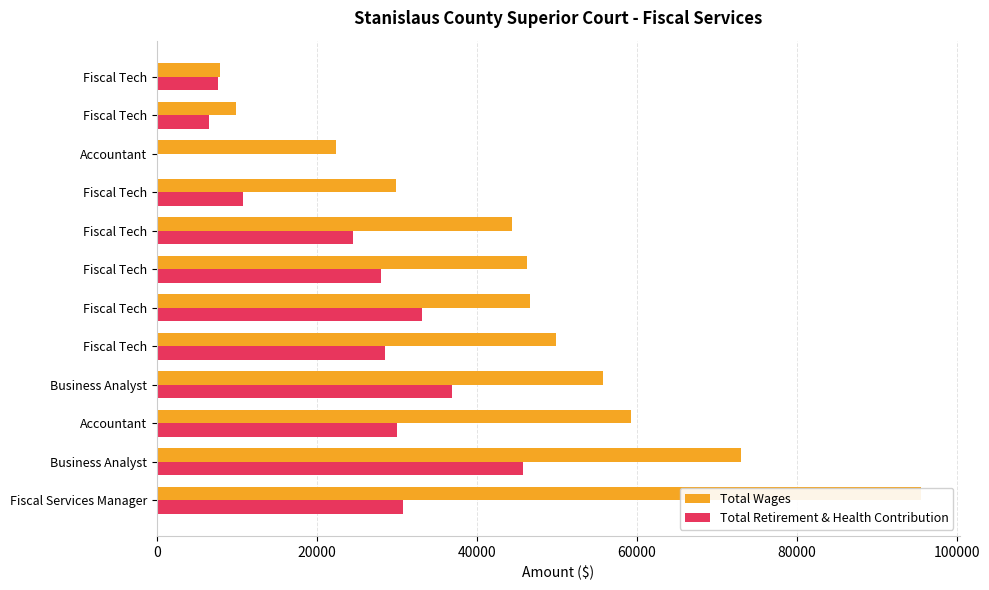

True or false: Total Wages has a value of 49829 at Fiscal Tech.

True